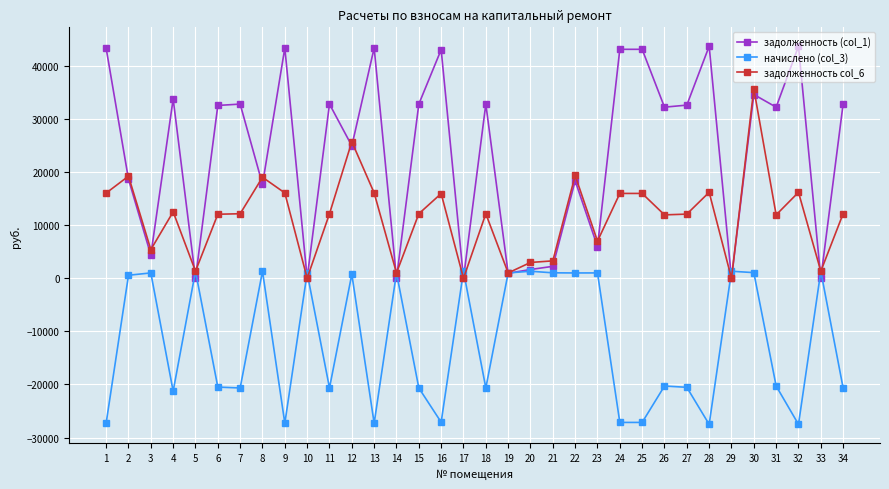

Is it true that начислено (col_3) equals 576.7 at 2?

True